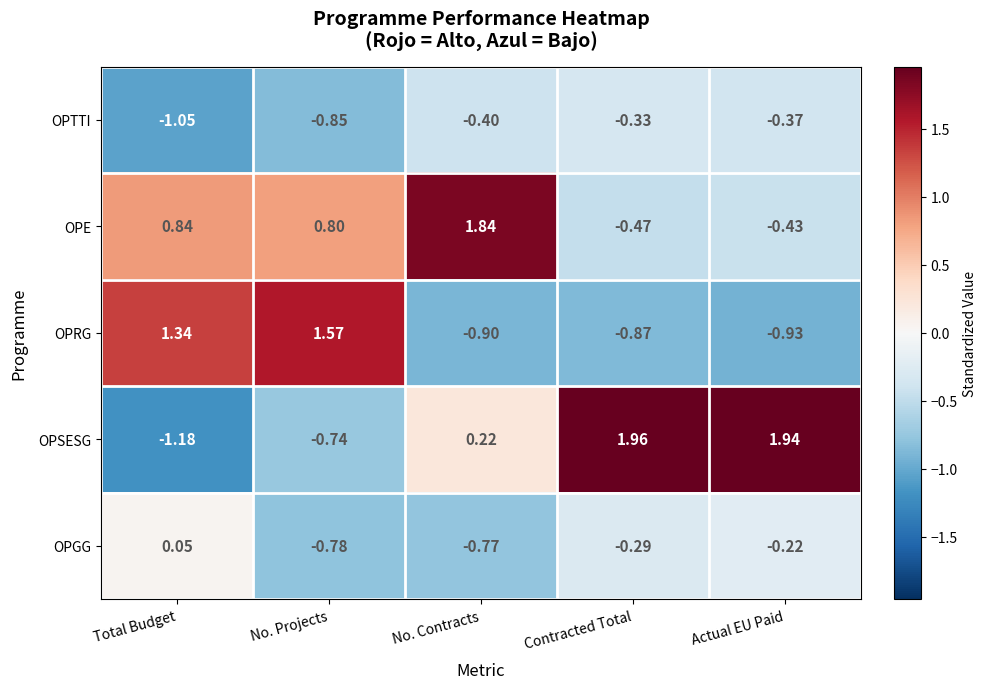

Which category has the highest value across all series?

Contracted Total